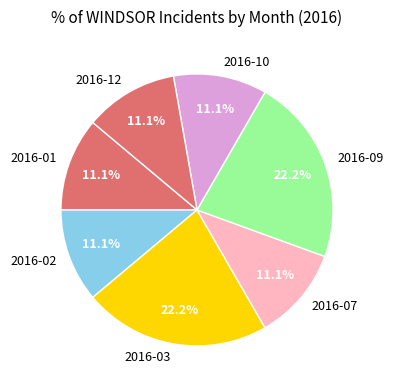

To the nearest percent, what is the average slice percentage?

14%